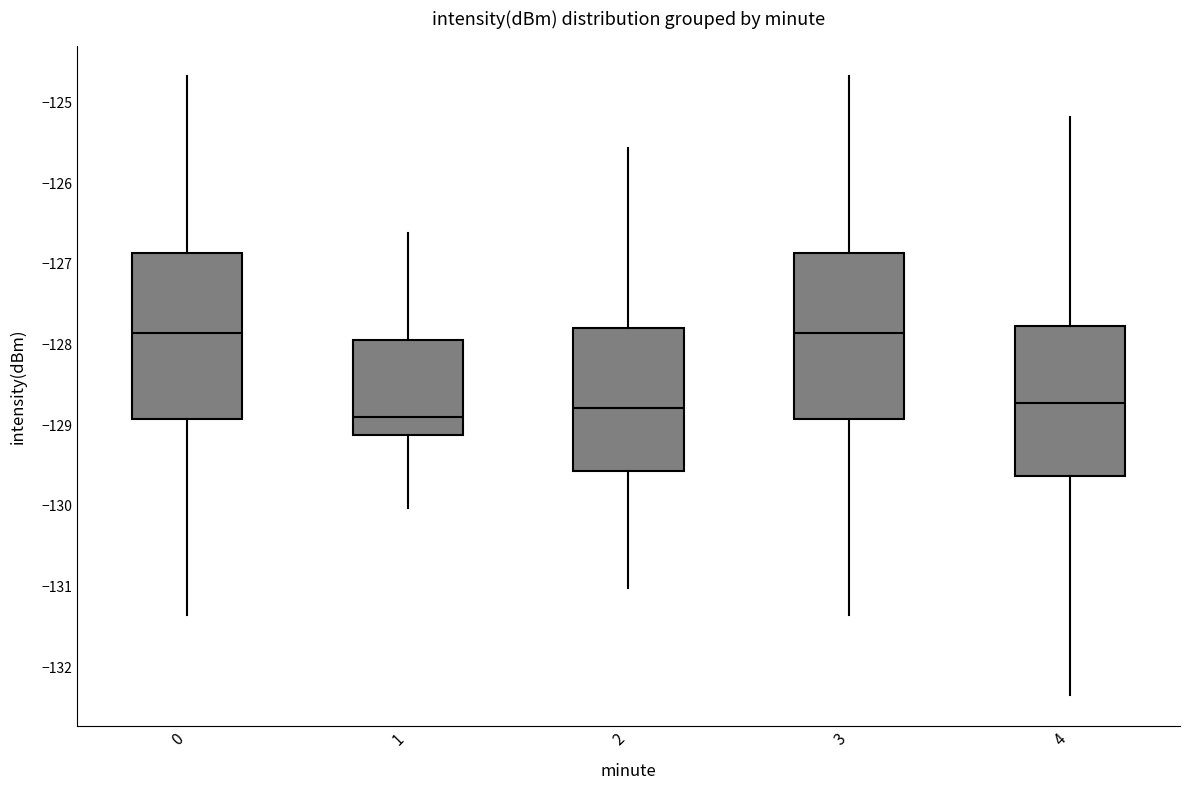

Which box has the lowest median line?

1